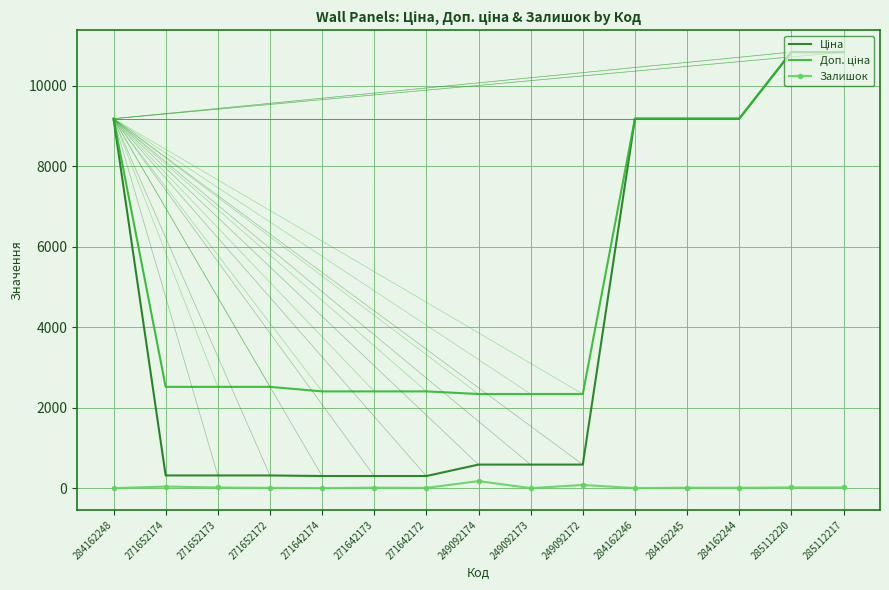

What is the maximum value shown in the chart?

10840.1